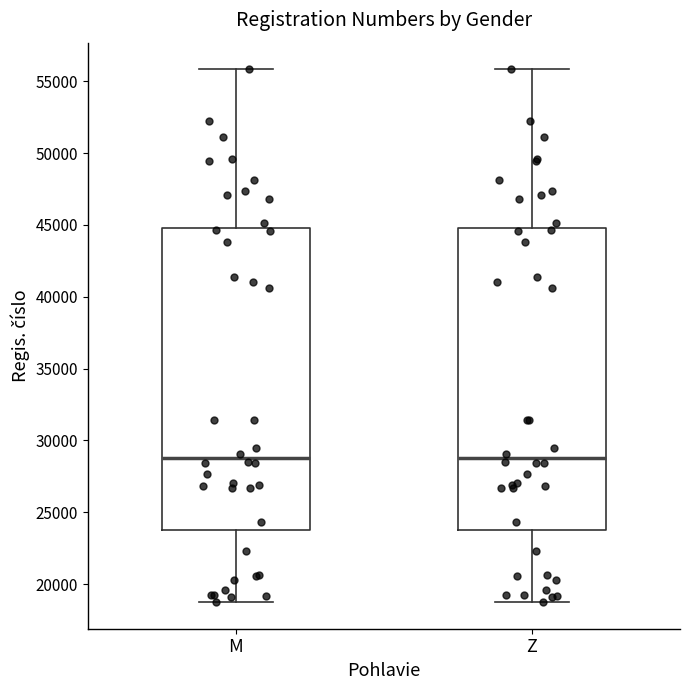

Reading left to right, read every box against the y-axis: the position of its median line, the range the box covers, and the ends of its whiskers. The values are not printed on the chart, so give them approximately, as read against the axis.

M: median 29000, box 24000 to 45000, whiskers 18500 to 56000
Z: median 29000, box 24000 to 45000, whiskers 18500 to 56000